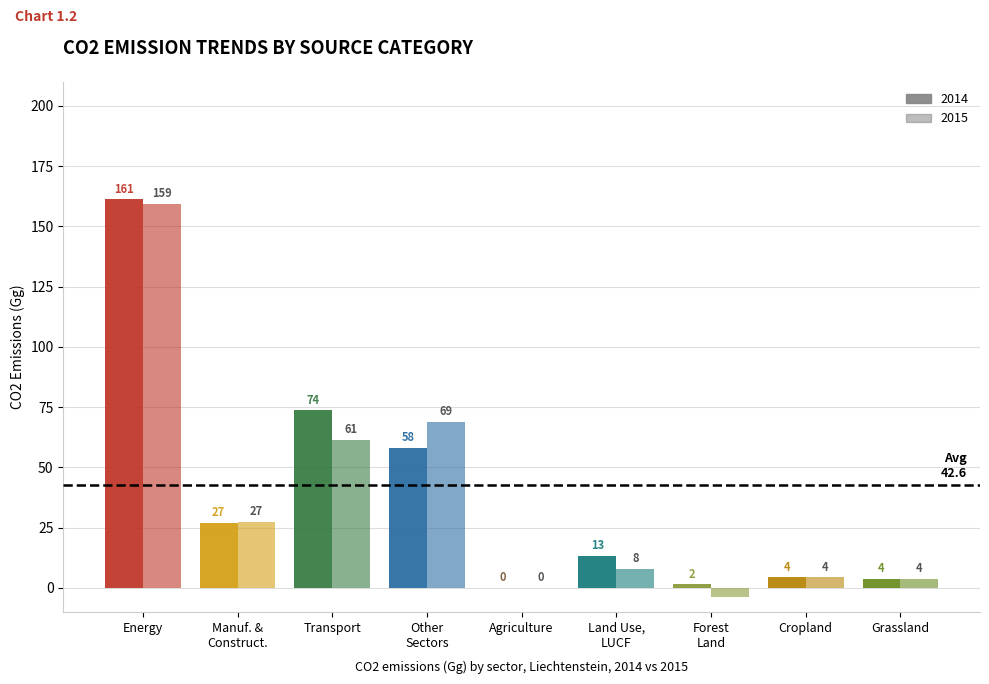

Does the chart contain stacked bars?

No